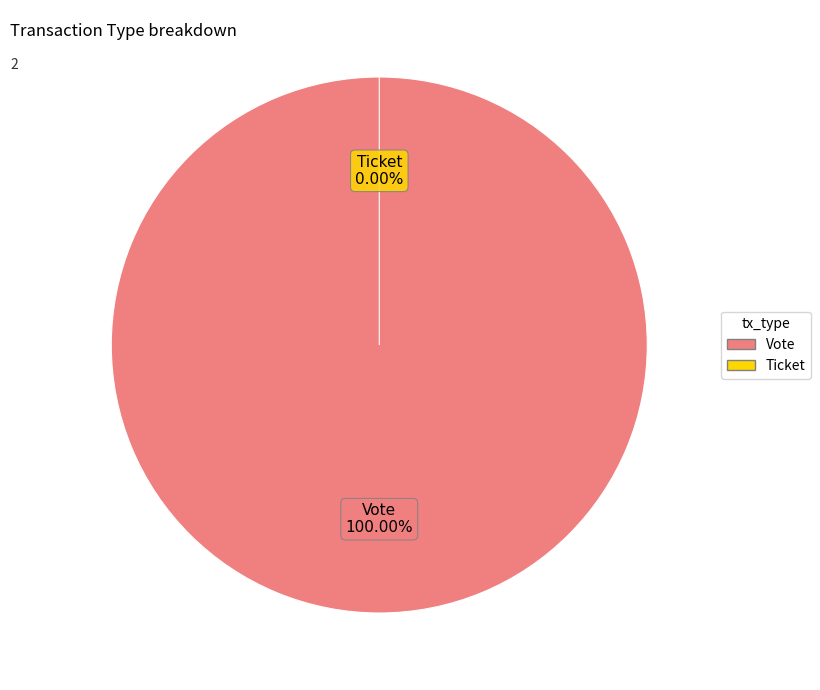

To the nearest percent, what is the average slice percentage?

50%